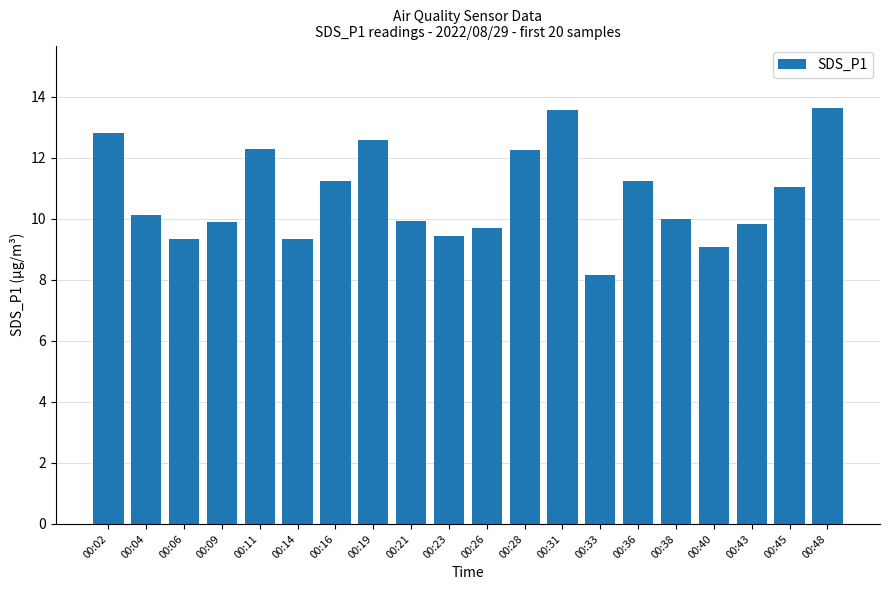

What is the minimum value shown in the chart?

8.2